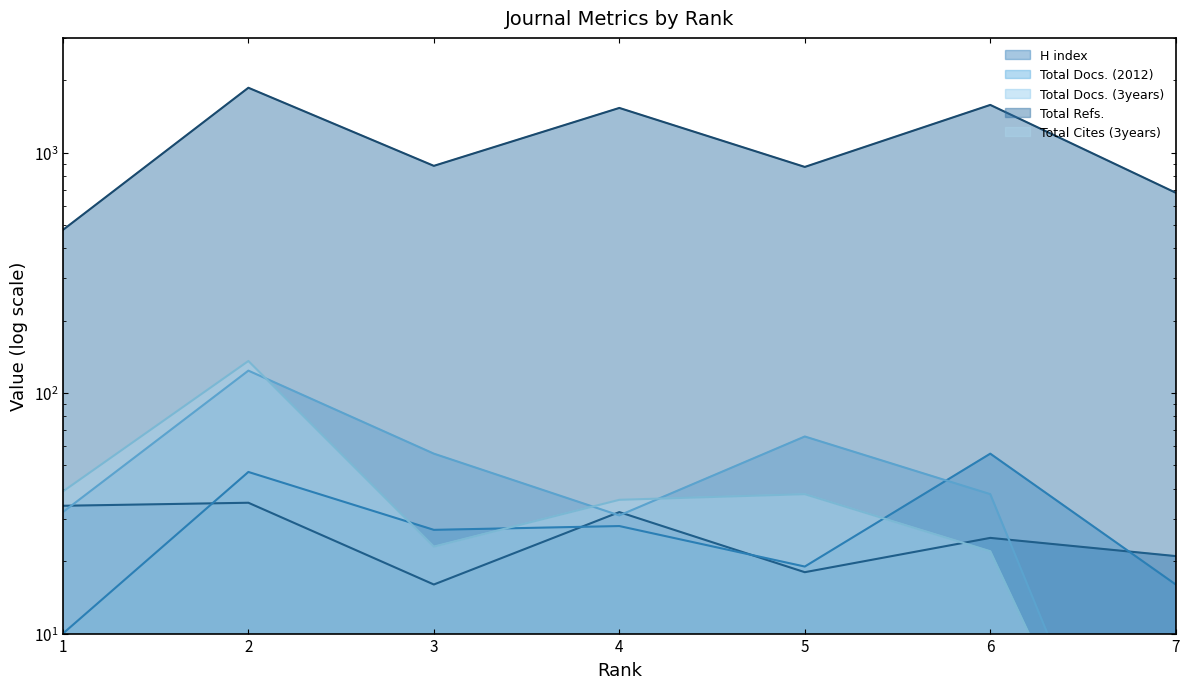

What is the difference between the maximum and minimum values in the Total Refs. series?

1384.0